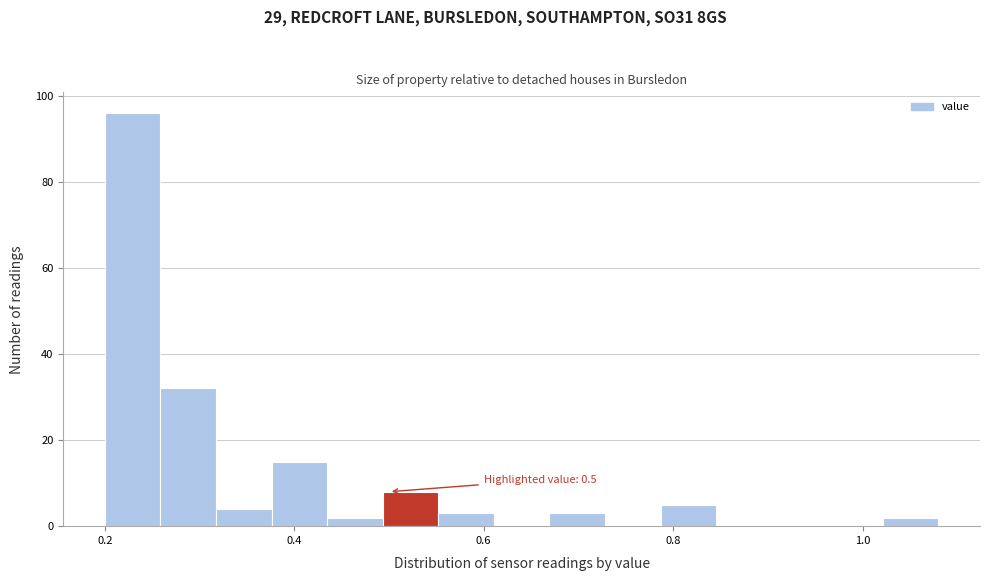

Around what value on the x-axis is the tallest bar? Give the approximate position of its centre, as read against the axis.

0.22